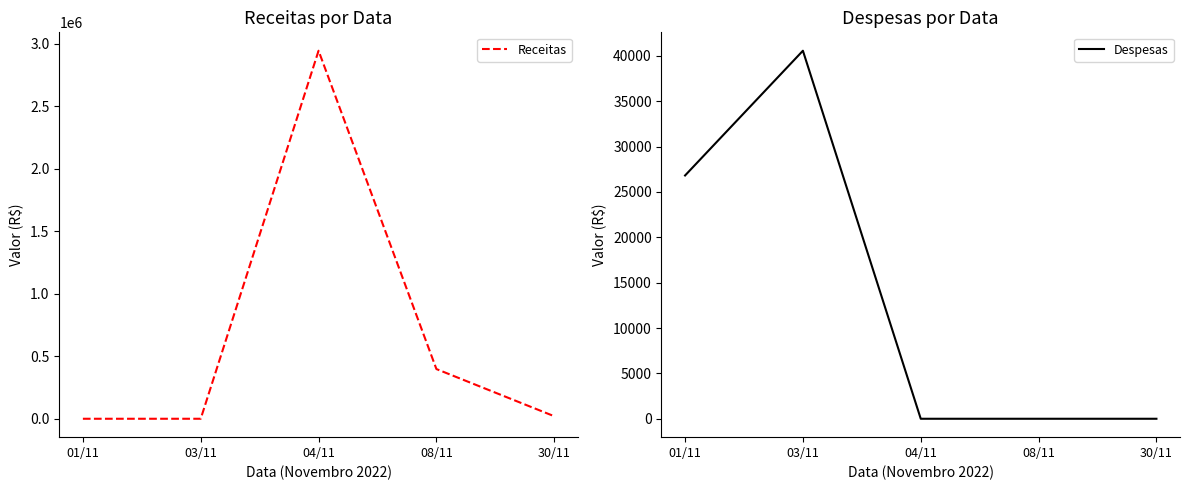

What is the difference between the maximum and minimum values in the Despesas series?

40567.4